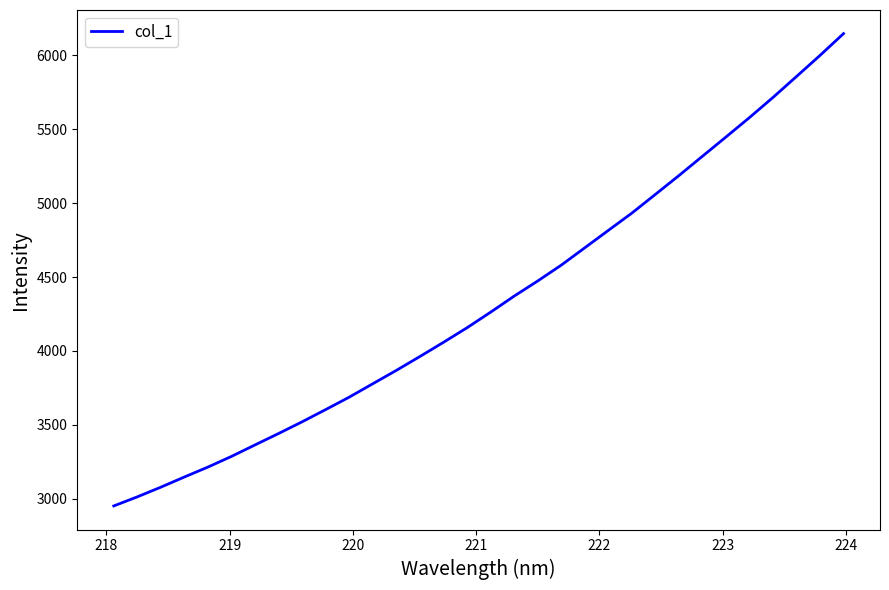

What is the maximum value shown in the chart?

6146.5